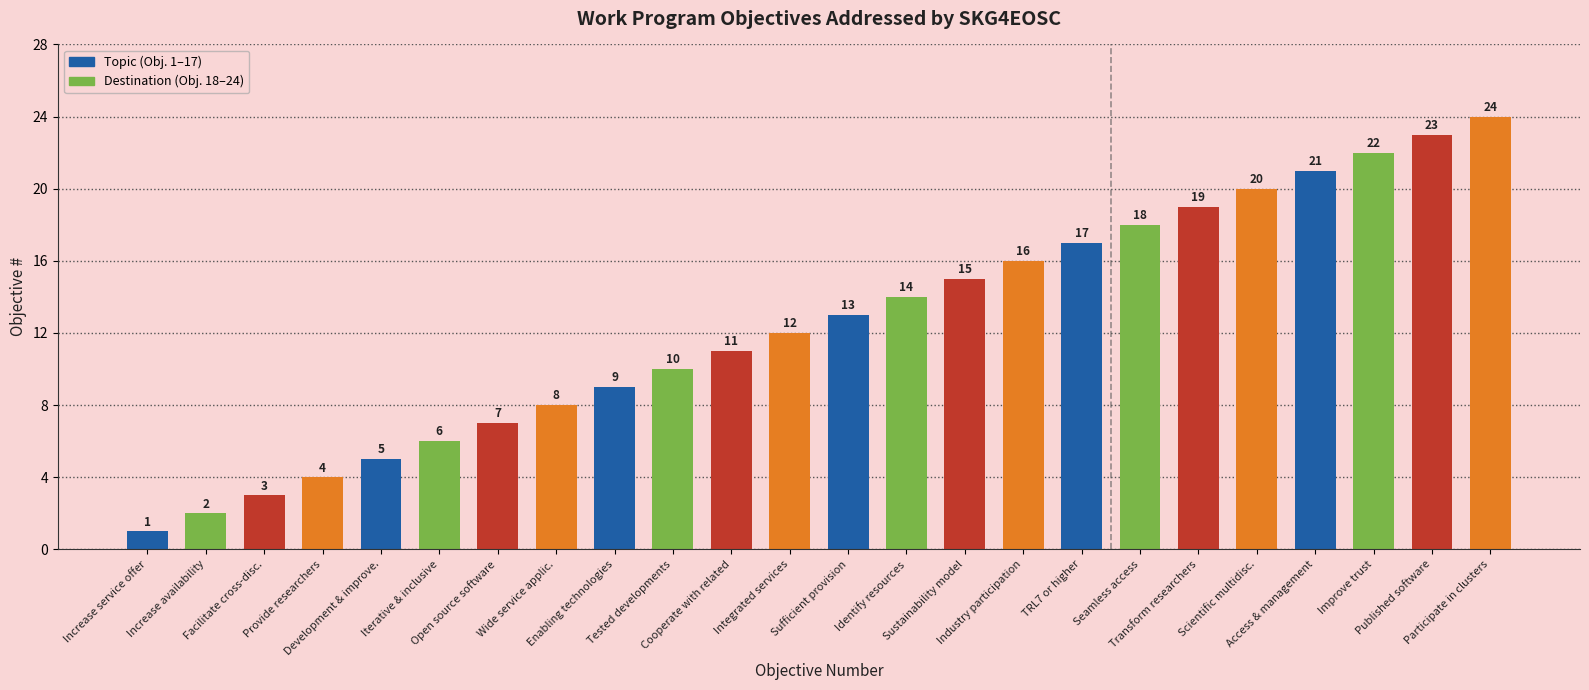

Reading left to right, extract all data points from this chart.

1	2	3	4	5	6	7	8	9	10	11	12	13	14	15	16	17	18	19	20	21	22	23	24